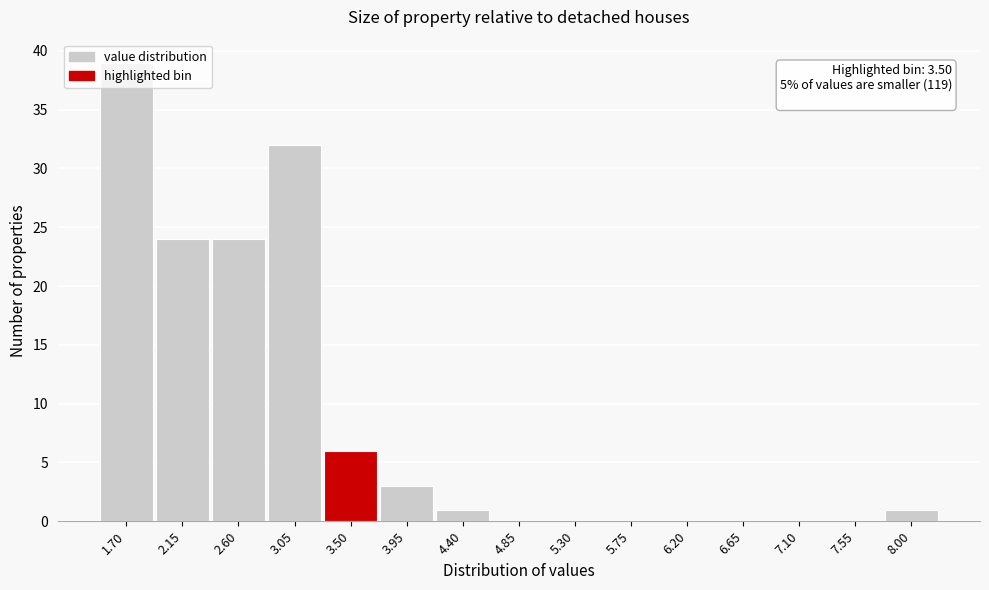

What is the greatest value displayed?

39